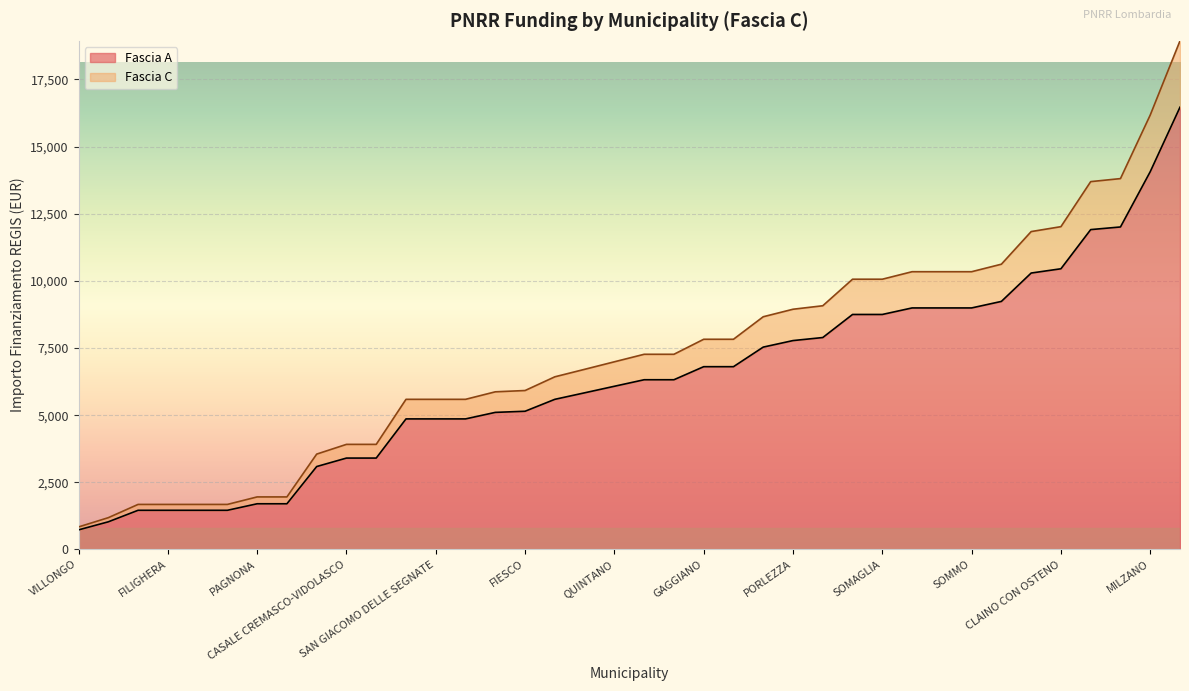

True or false: Fascia C and Fascia A intersect in this chart.

False